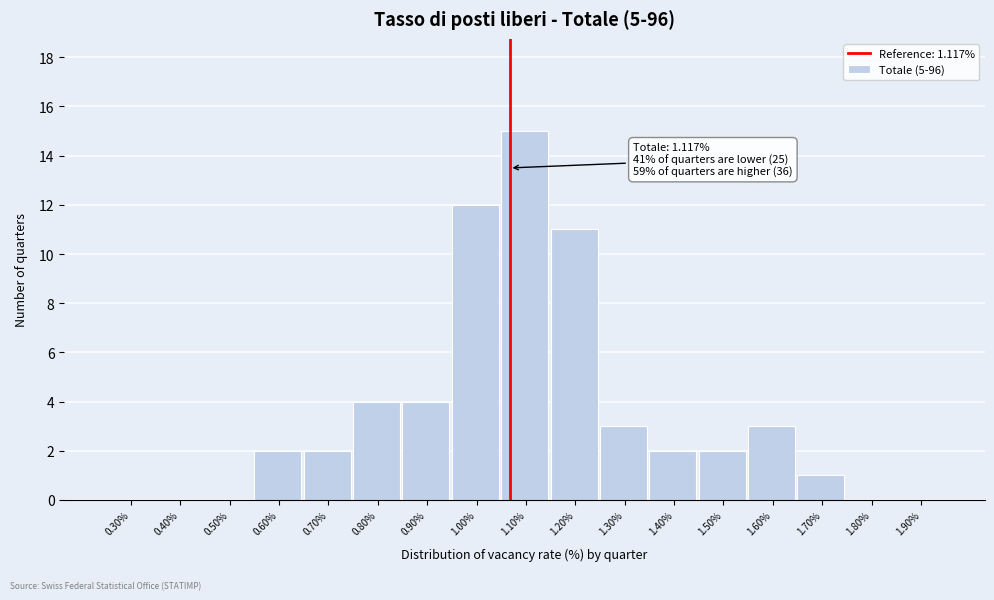

Reading right to left, list all the values displayed in this chart.

1.90%=0	1.80%=0	1.70%=1	1.60%=3	1.50%=2	1.40%=2	1.30%=3	1.20%=11	1.10%=15	1.00%=12	0.90%=4	0.80%=4	0.70%=2	0.60%=2	0.50%=0	0.40%=0	0.30%=0